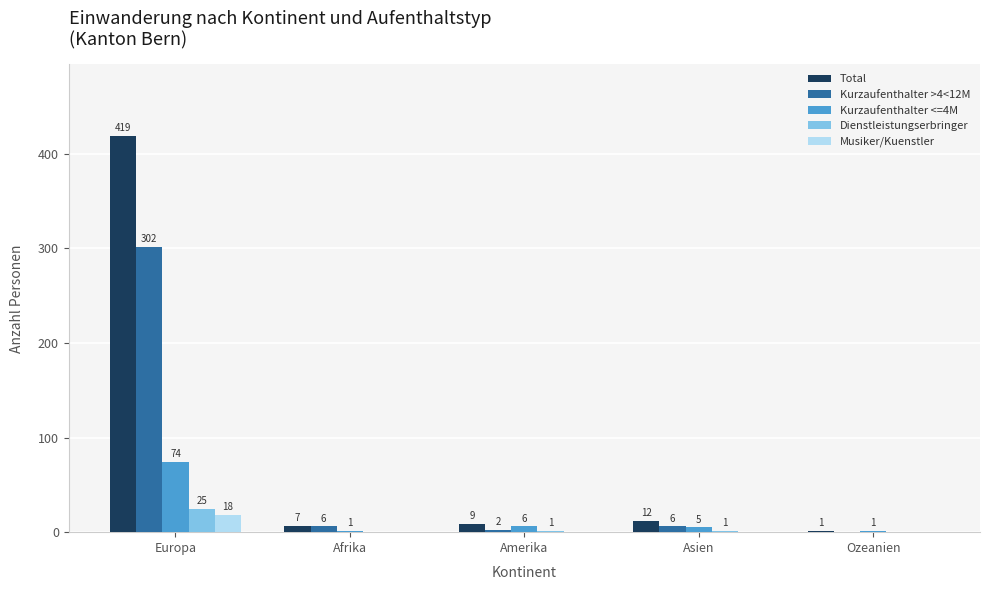

What is the sum of the Dienstleistungserbringer values at Ozeanien and Europa?

25